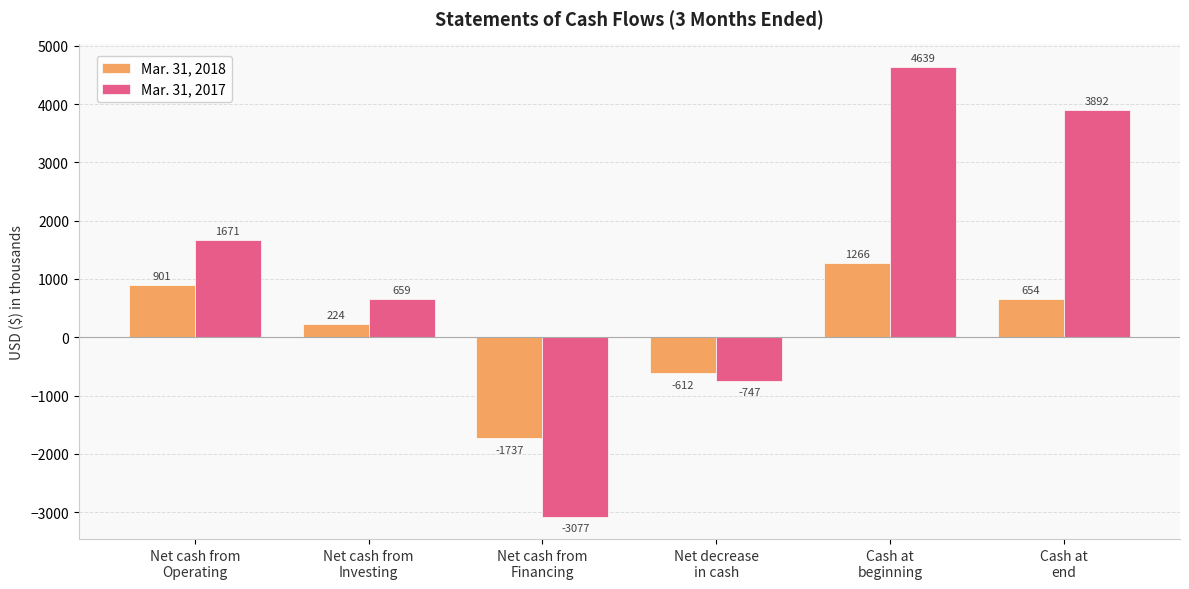

Which series has the widest spread of values?

Mar. 31, 2017